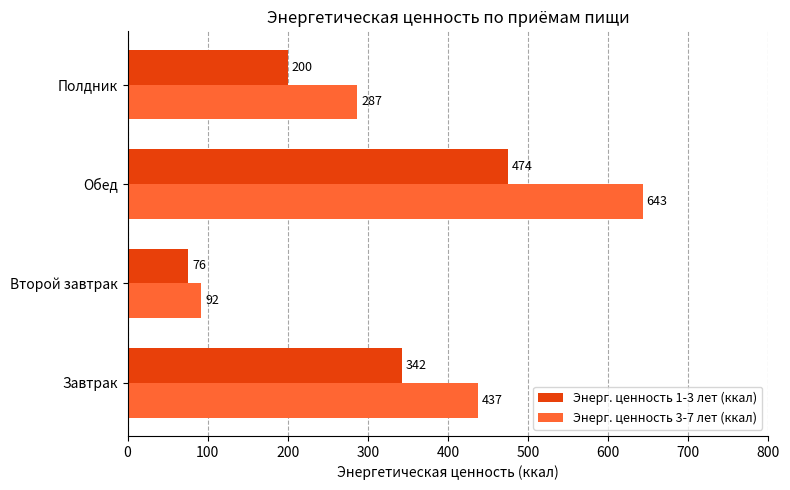

The value of Энерг. ценность 3-7 лет (ккал) at Полдник is 287.0. True or false?

True